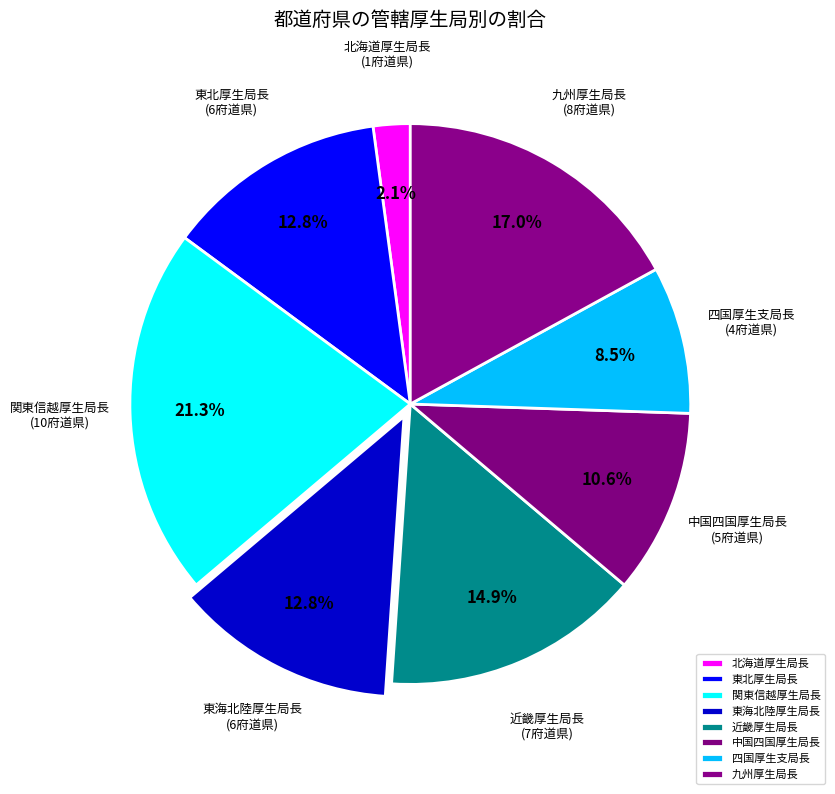

Does 近畿厚生局長 represent more than half of the total?

No